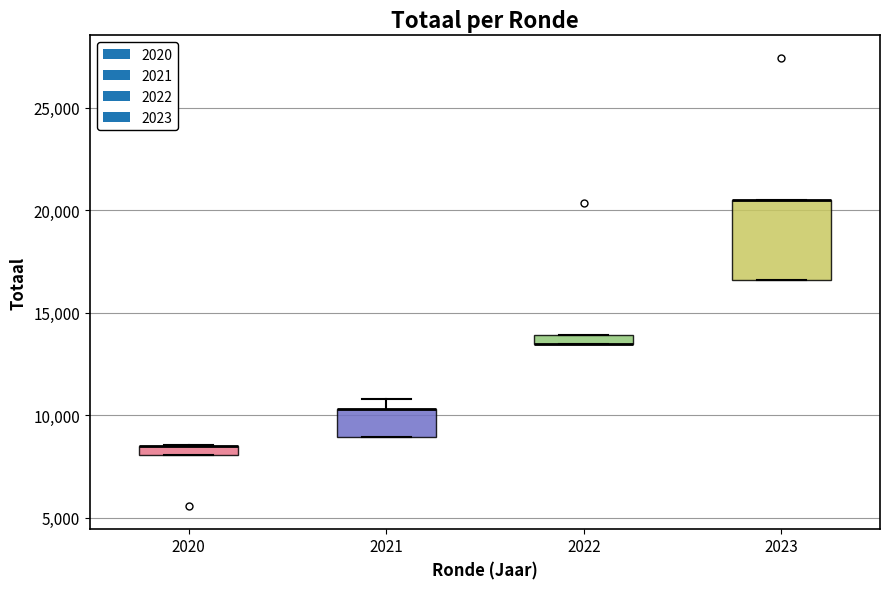

Which box is the tallest, from its lower edge to its upper edge?

2023